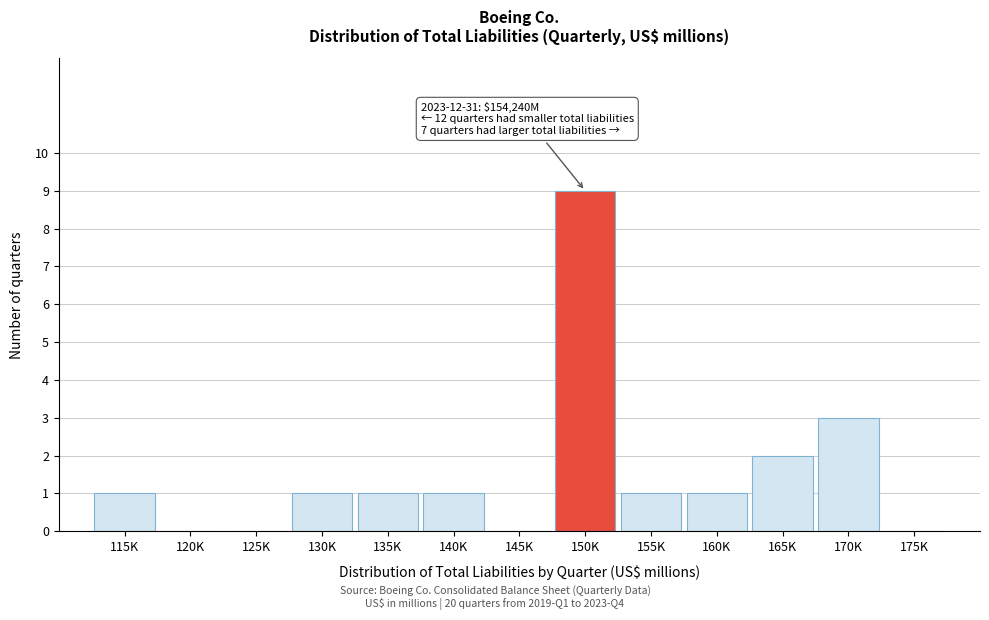

Reading right to left, what are all the values shown in this chart?

175K=0	170K=3	165K=2	160K=1	155K=1	150K=9	145K=0	140K=1	135K=1	130K=1	125K=0	120K=0	115K=1